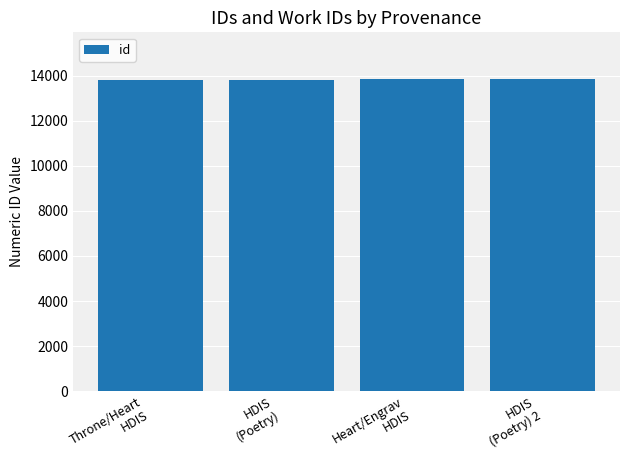

What is the minimum value shown in the chart?

13819.8